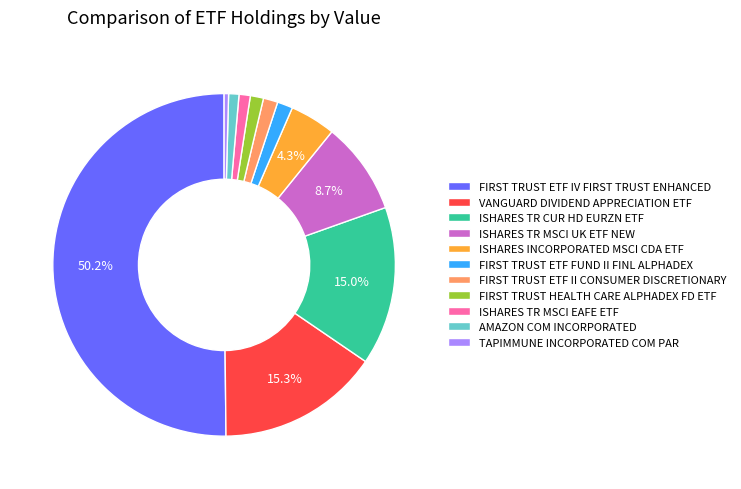

The ISHARES TR MSCI EAFE ETF slice represents 10% of the pie. True or false?

False